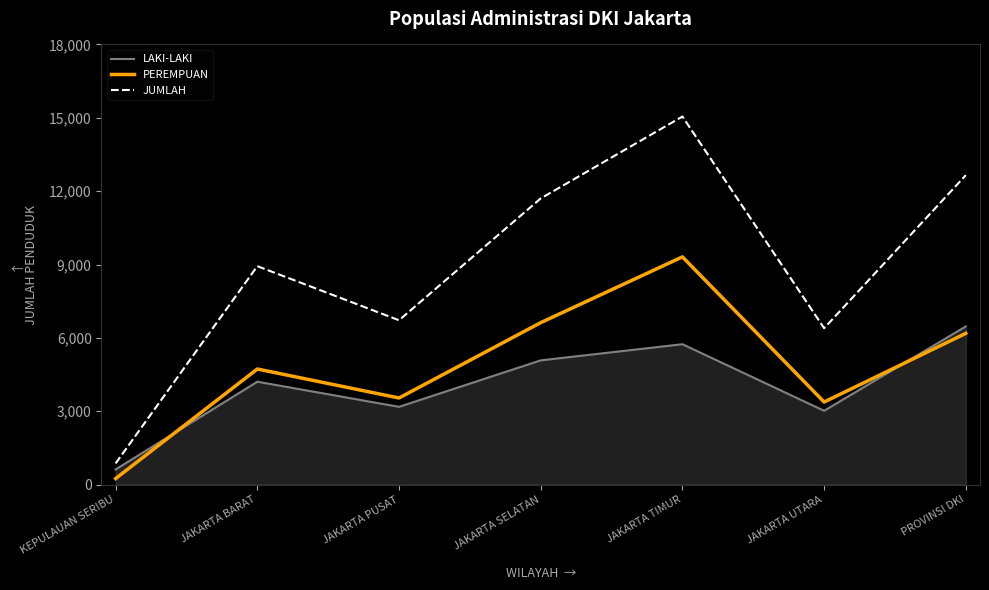

Rank the series by their average value, from highest to lowest.

JUMLAH, PEREMPUAN, LAKI-LAKI